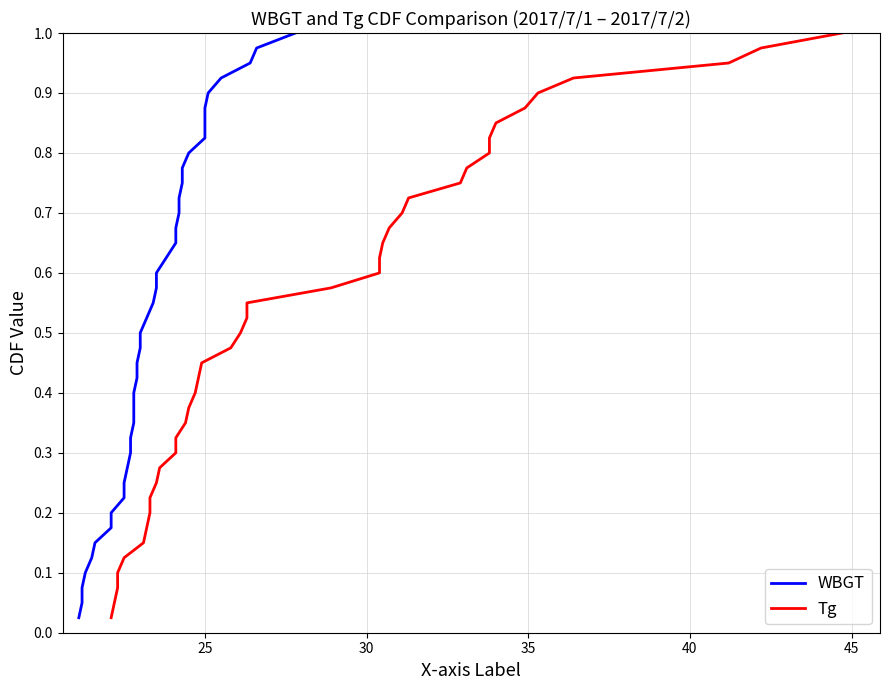

What is the difference between the second highest and minimum values in the Tg series?

0.9